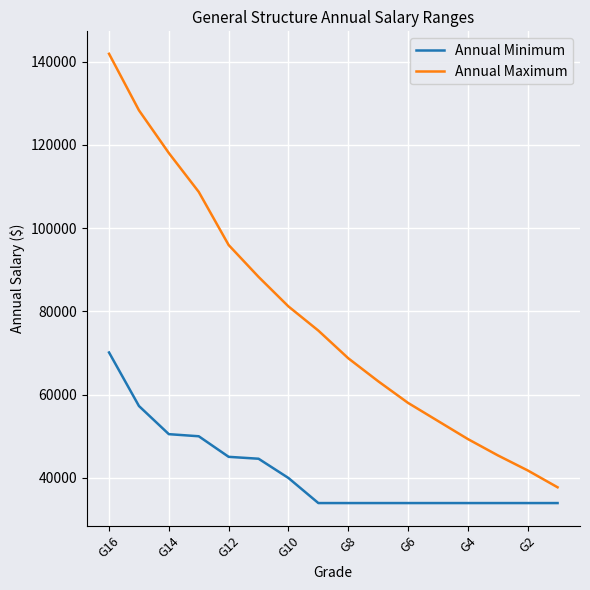

True or false: Annual Minimum and Annual Maximum cross at least once.

False